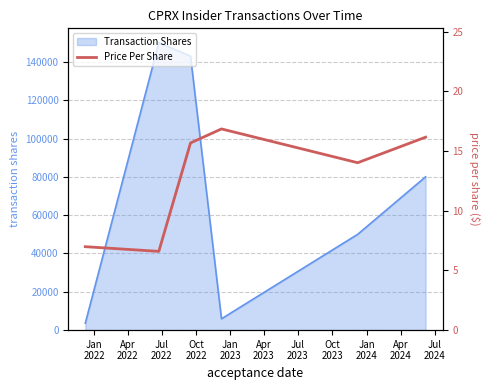

Reading left to right, list all the values displayed in this chart.

7.0	6.6	15.7	16.9	14.0	16.2